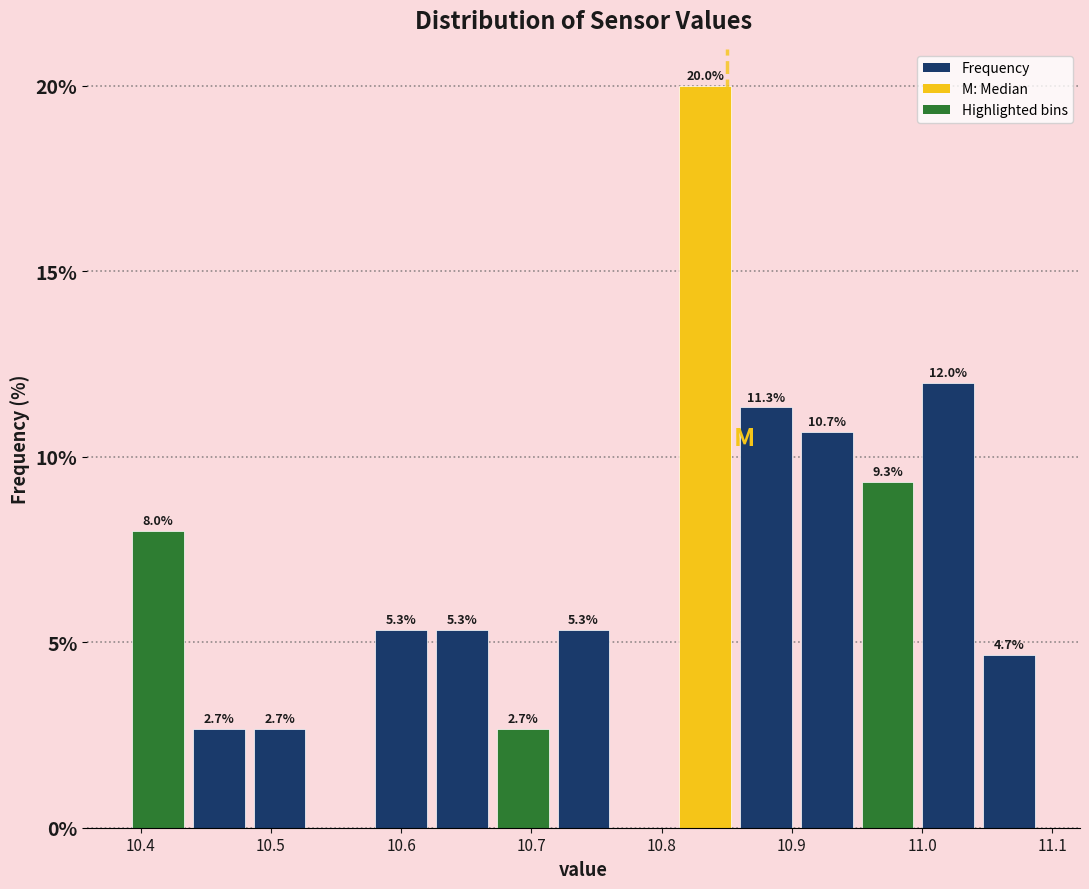

Which range on the x-axis has the tallest bar?

10.81 to 10.86